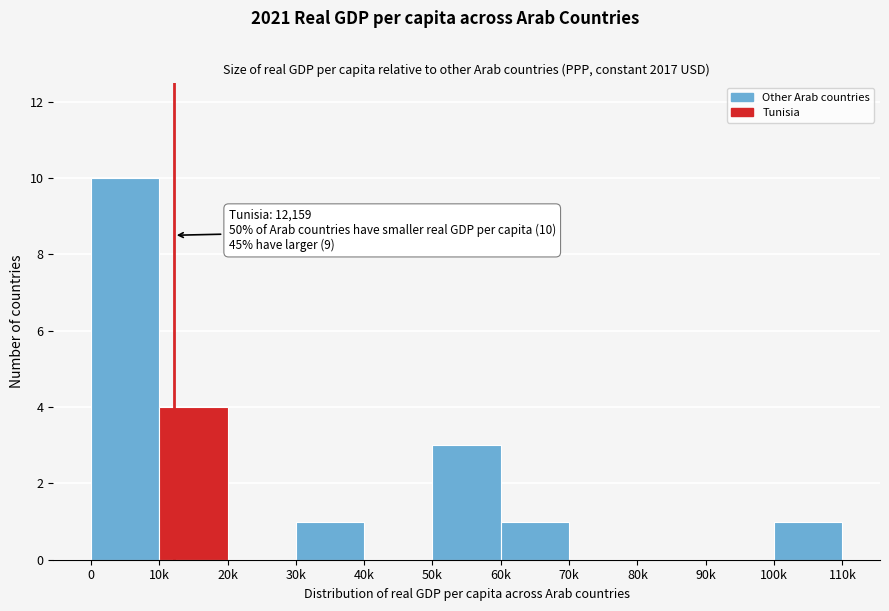

Reading left to right, list all the values displayed in this chart.

0=10	10k=4	20k=0	30k=1	40k=0	50k=3	60k=1	70k=0	80k=0	90k=0	100k=1